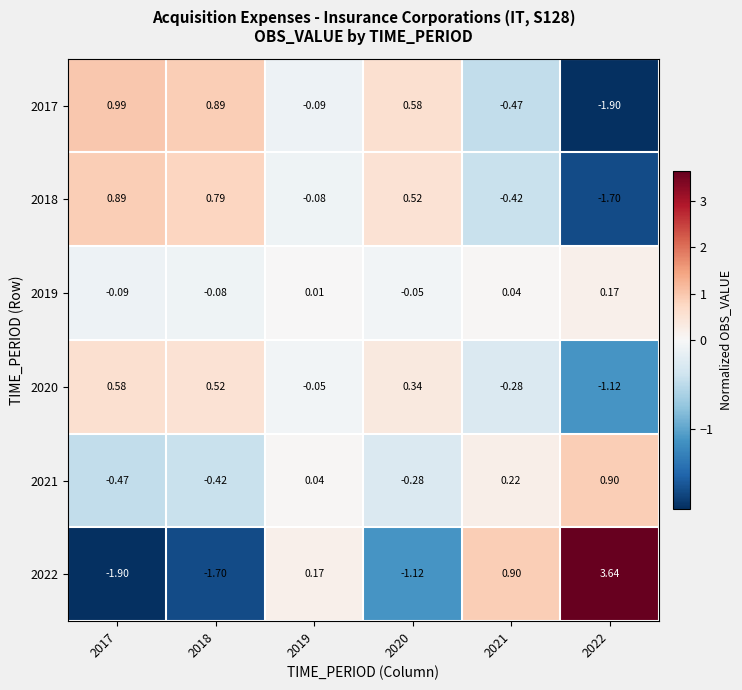

Is the value of 2017 at 2019 greater than the value of 2021 at 2020?

Yes